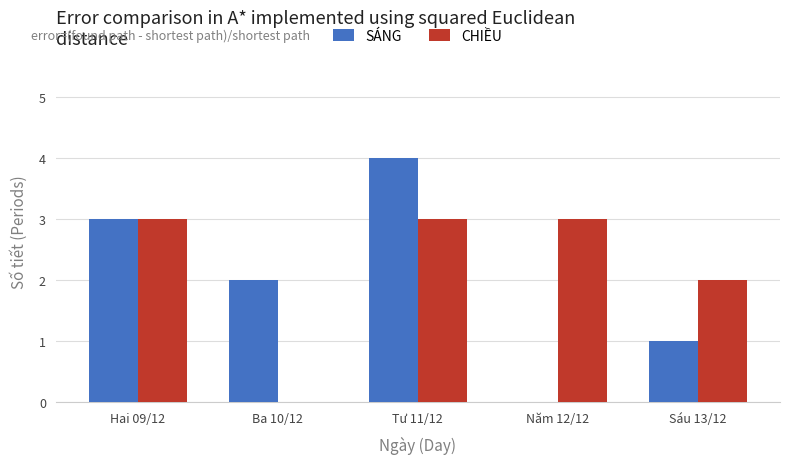

Count the number of categories in the chart.

5